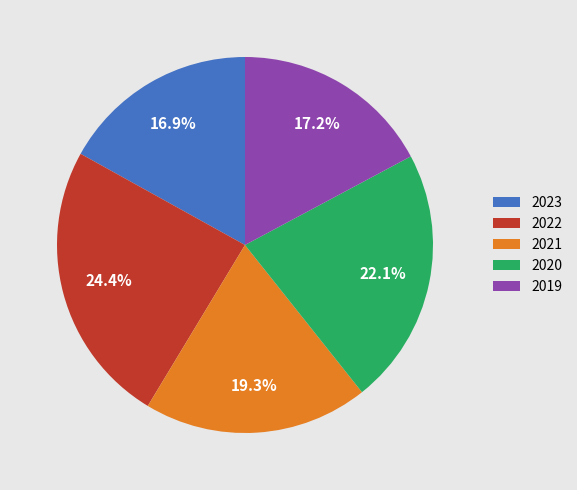

Count the number of slices in the pie.

5